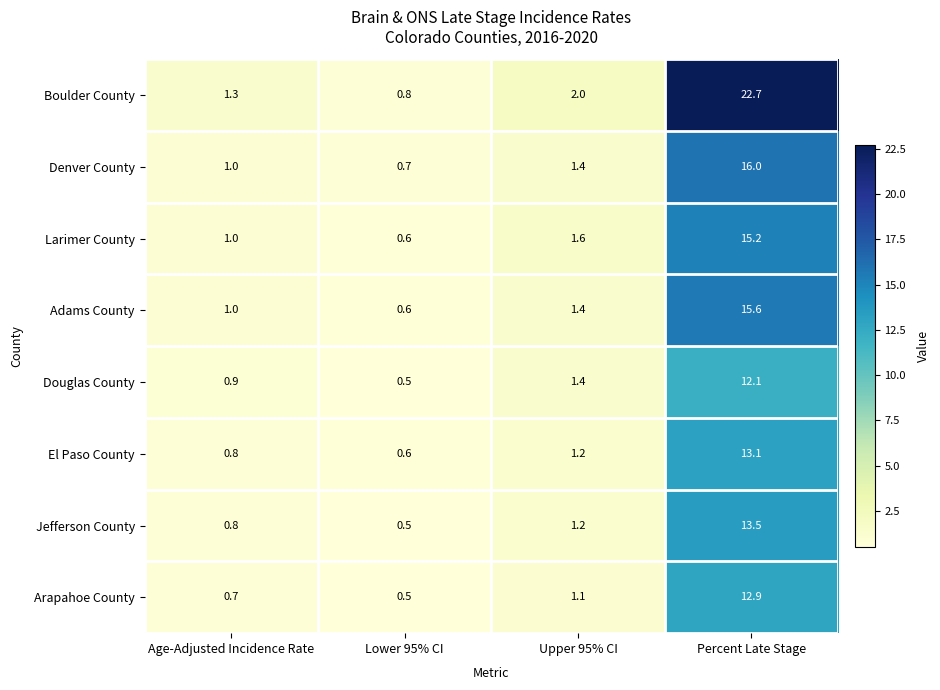

Which series has the largest total across all categories?

Boulder County